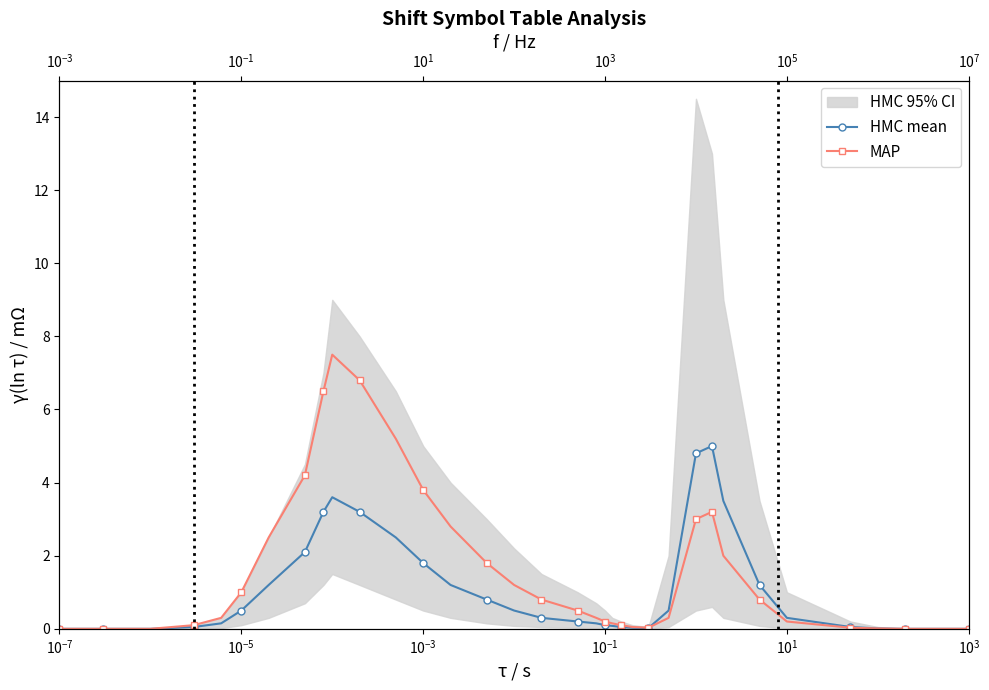

The HMC mean series shows 3.4 at 33. True or false?

False